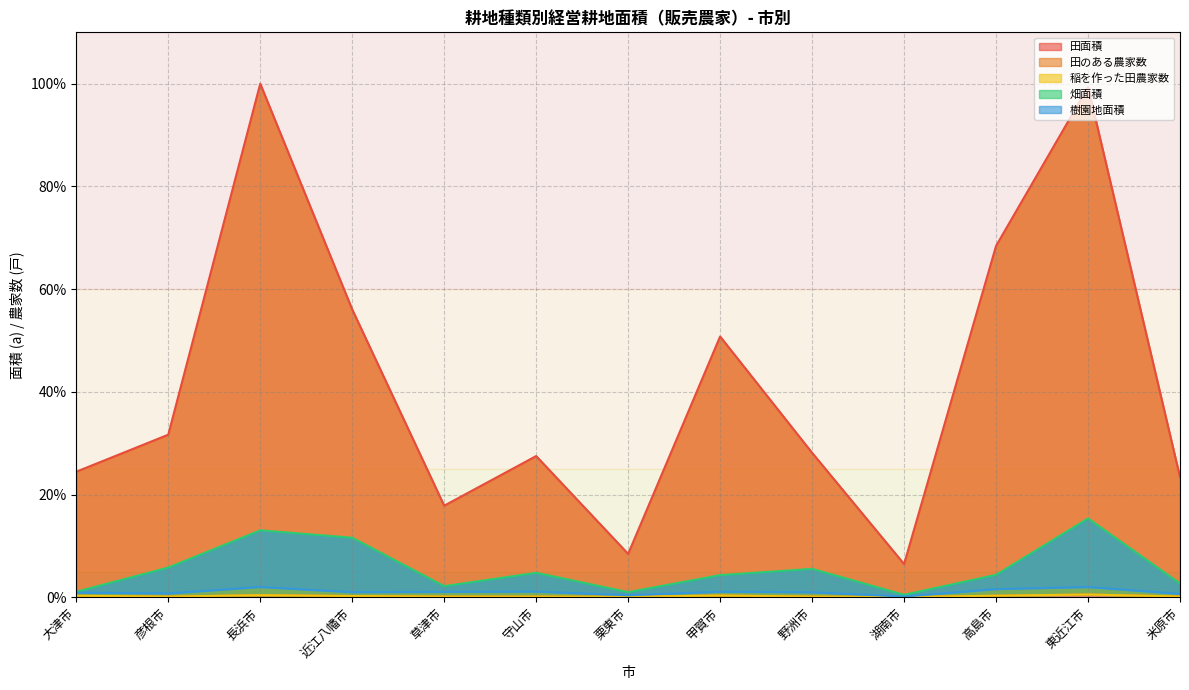

Which series has the widest spread of values?

田面積